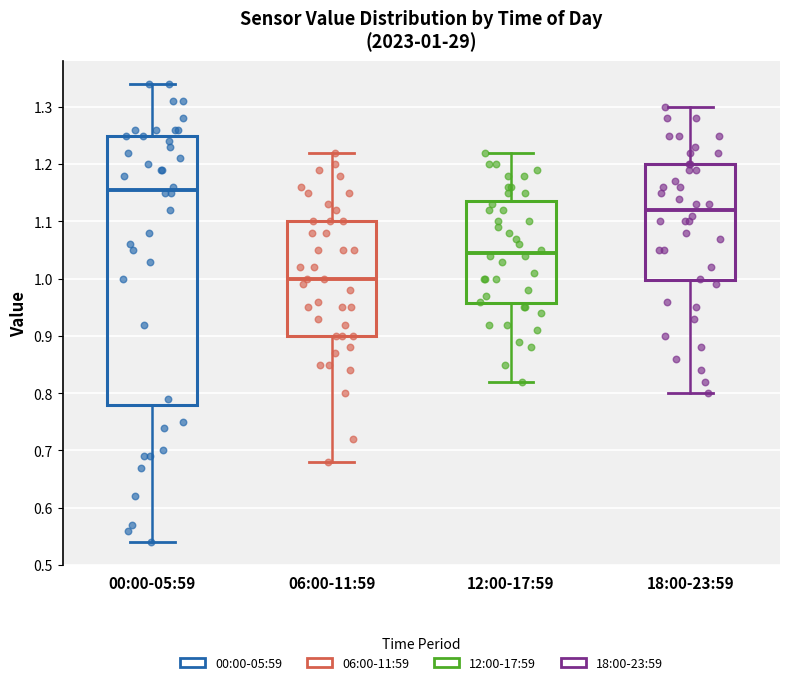

Comparing the boxes themselves (not the whiskers), which one is the tallest?

00:00-05:59